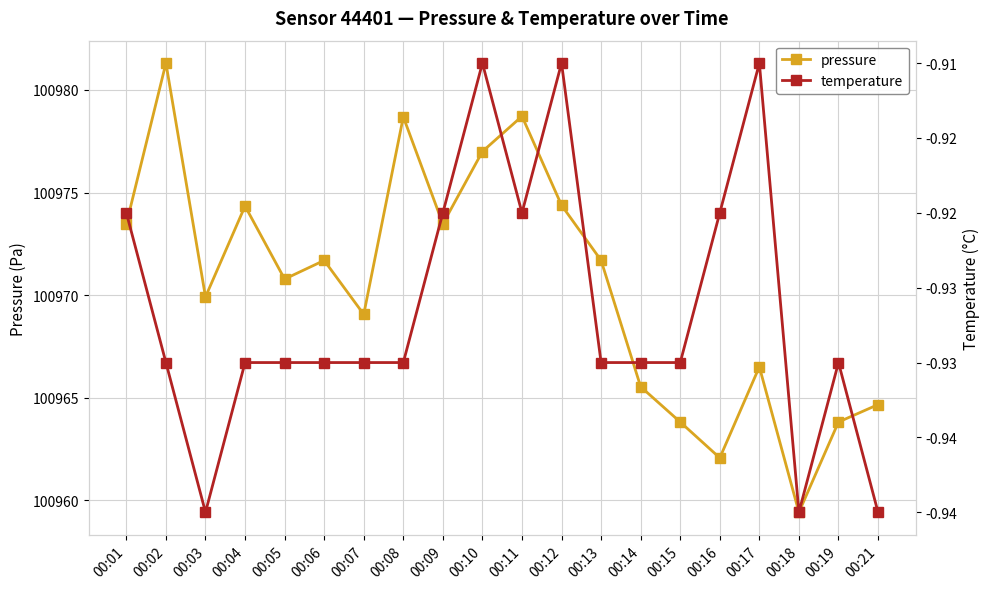

True or false: temperature has a value of -0.9 at 00:03.

True